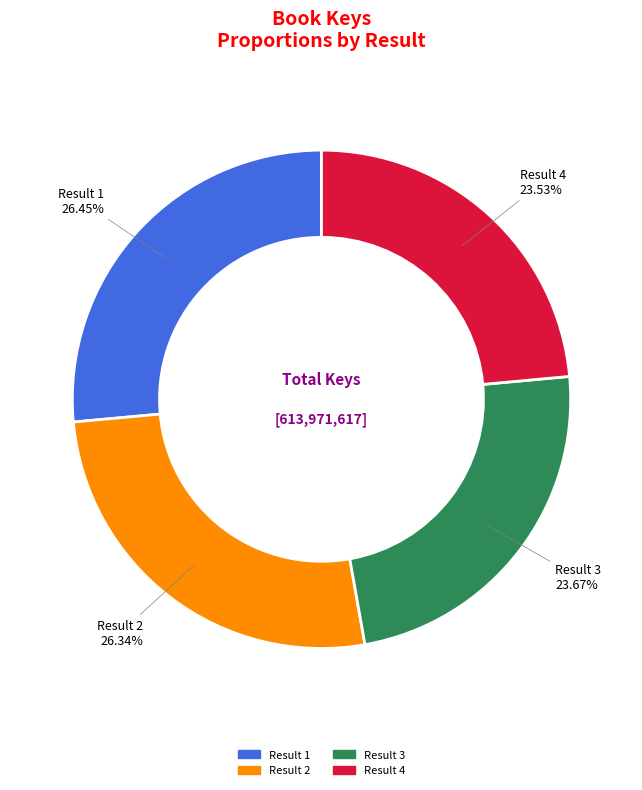

What is the ratio of the value at Result 1 to the value at Result 4?

1.1